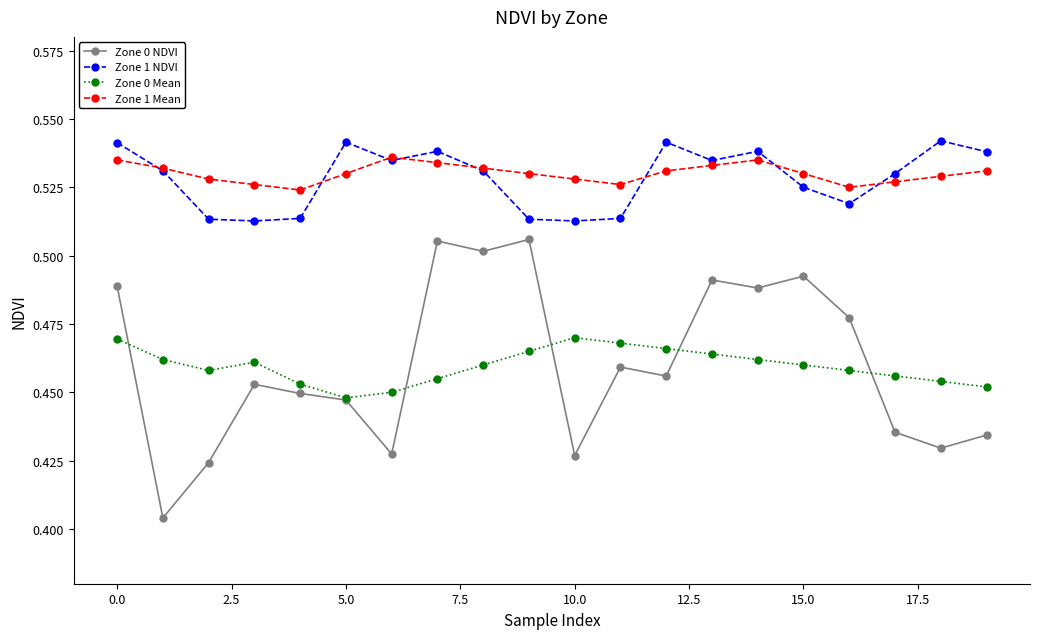

In Zone 0 Mean, how many points are lower than both neighbors (excluding endpoints)?

2